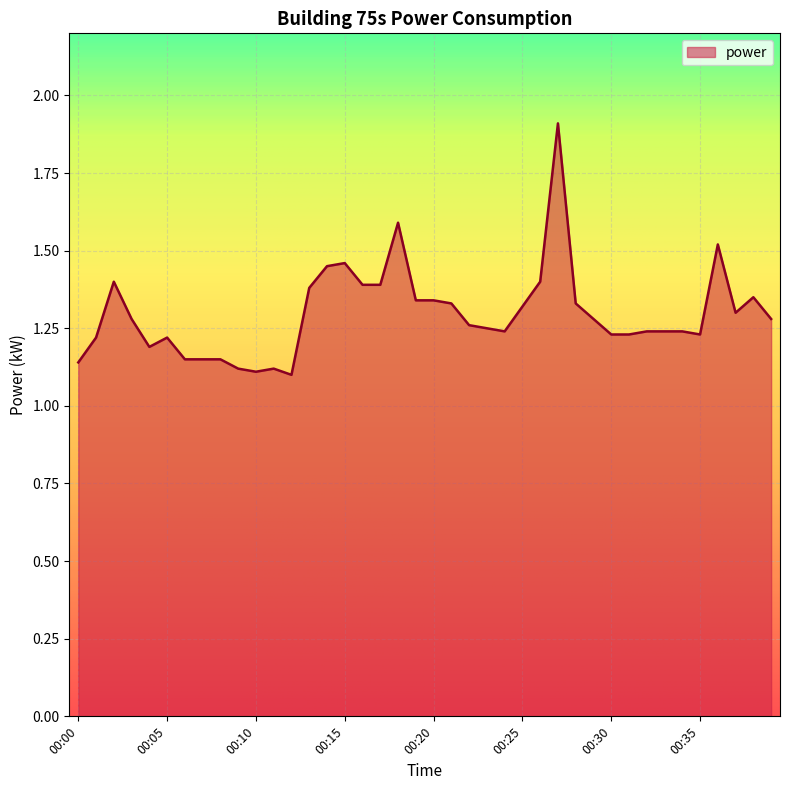

What is the greatest value displayed?

1.9